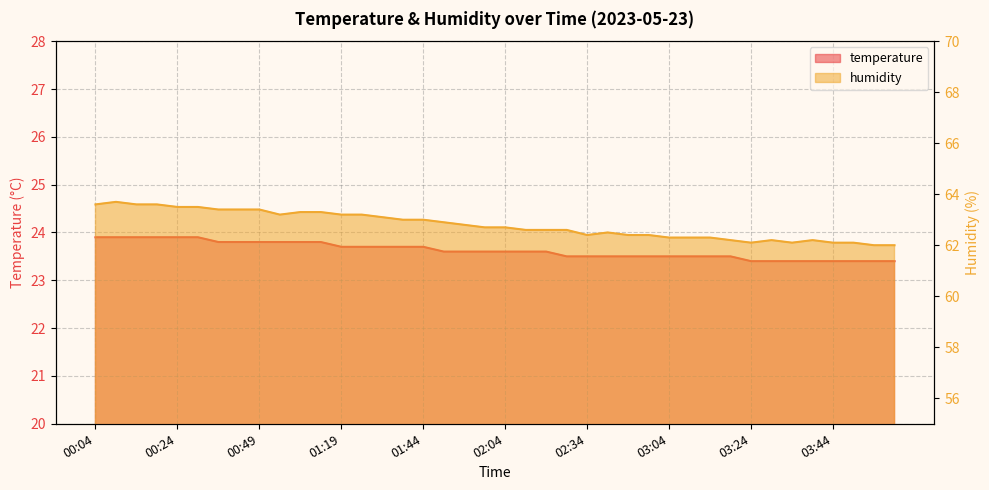

Reading left to right, list all the values displayed in this chart.

temperature: 23.9	23.9	23.9	23.9	23.9	23.9	23.8	23.8	23.8	23.8	23.8	23.8	23.7	23.7	23.7	23.7	23.7	23.6	23.6	23.6	23.6	23.6	23.6	23.5	23.5	23.5	23.5	23.5	23.5	23.5	23.5	23.5	23.4	23.4	23.4	23.4	23.4	23.4	23.4	23.4
humidity: 63.6	63.7	63.6	63.6	63.5	63.5	63.4	63.4	63.4	63.2	63.3	63.3	63.2	63.2	63.1	63.0	63.0	62.9	62.8	62.7	62.7	62.6	62.6	62.6	62.4	62.5	62.4	62.4	62.3	62.3	62.3	62.2	62.1	62.2	62.1	62.2	62.1	62.1	62.0	62.0